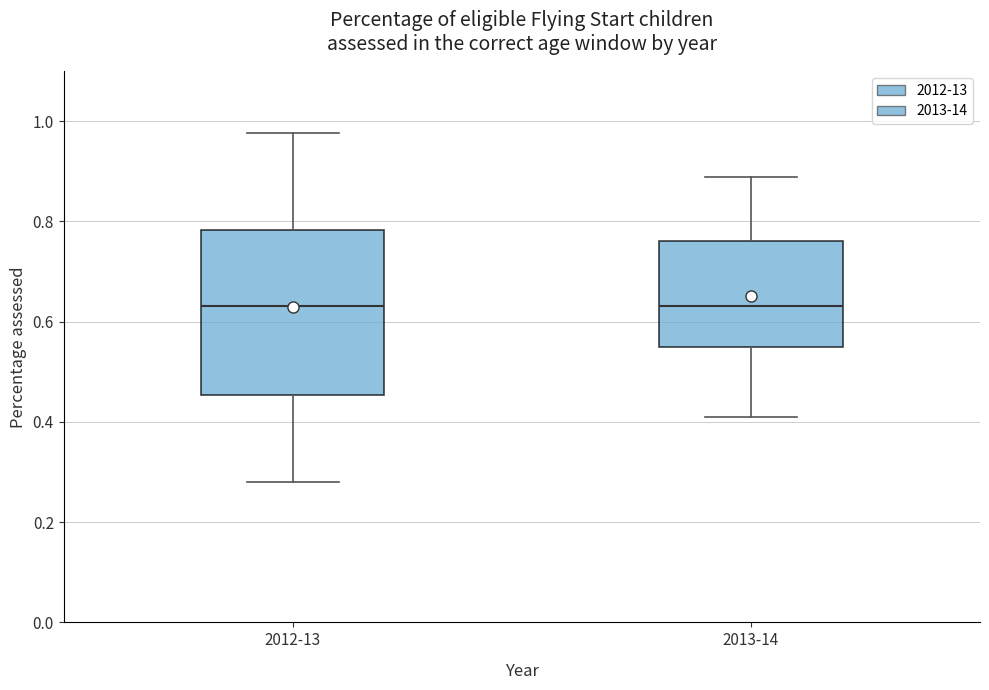

Reading left to right, read every box against the y-axis: the position of its median line, the range the box covers, and the ends of its whiskers. The values are not printed on the chart, so give them approximately, as read against the axis.

2012-13: median 0.64, box 0.46 to 0.78, whiskers 0.28 to 0.98
2013-14: median 0.64, box 0.54 to 0.76, whiskers 0.40 to 0.88